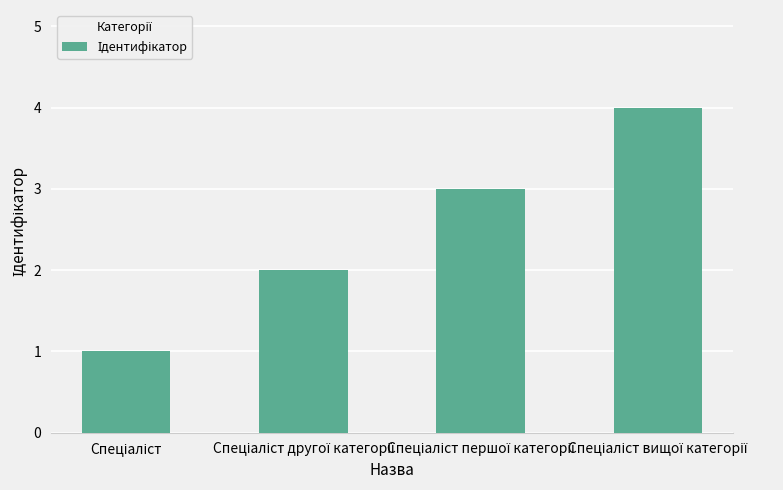

What is the difference between the maximum and minimum values?

3